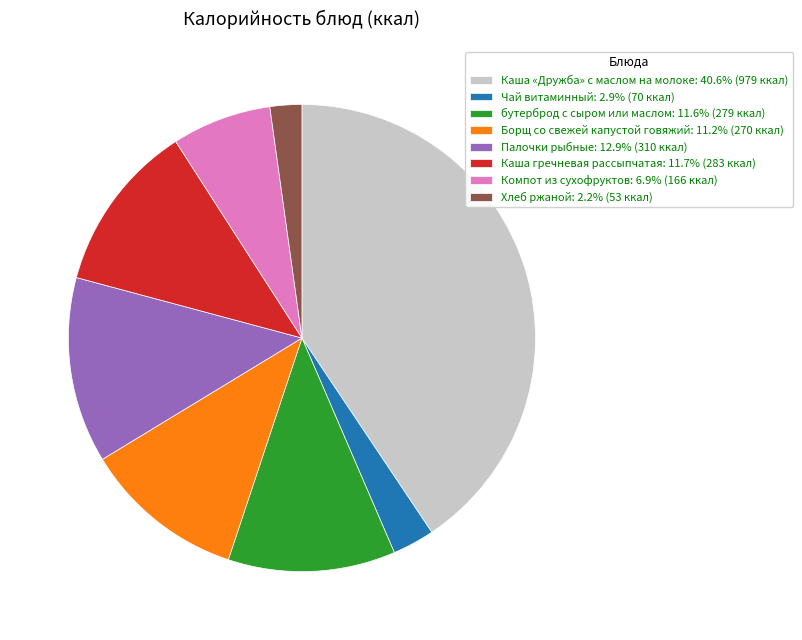

Which category has the smallest portion of the pie?

Хлеб ржаной